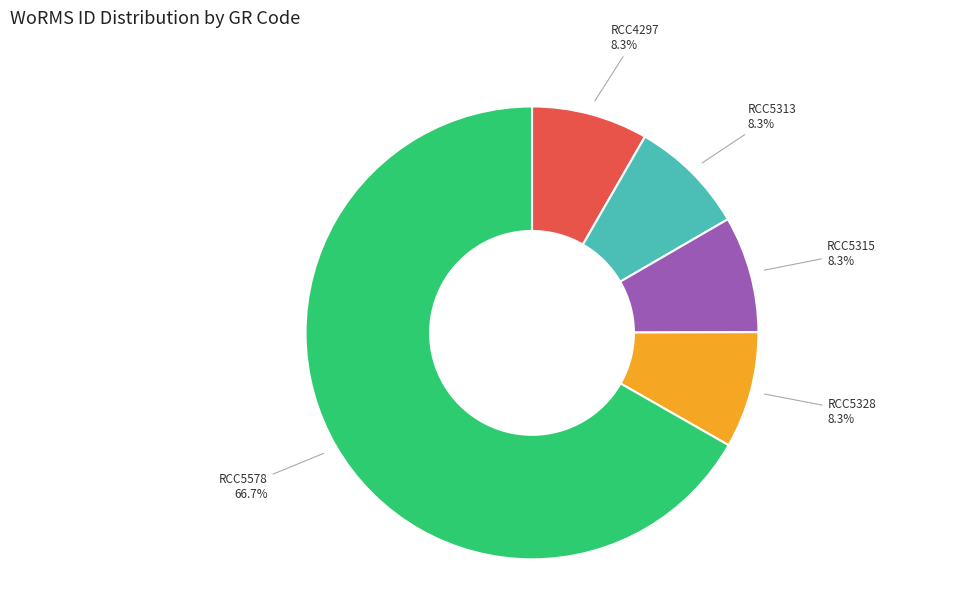

How many slices are in this pie chart?

5